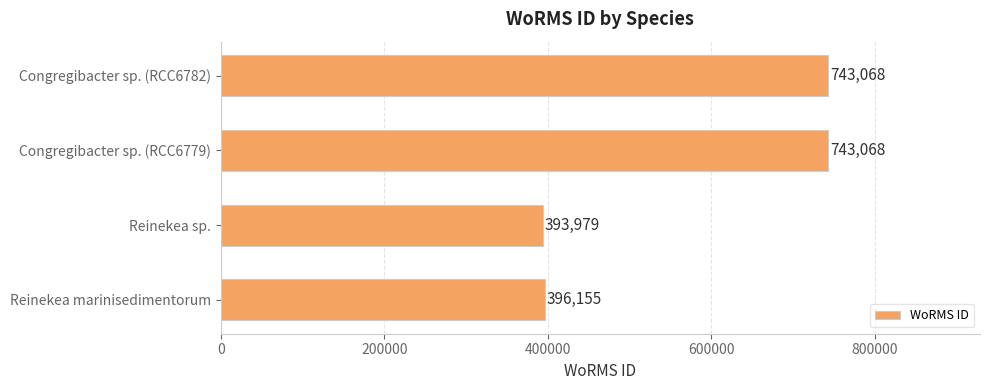

Reading top to bottom, transcribe all the data shown in this chart.

743068	743068	393979	396155